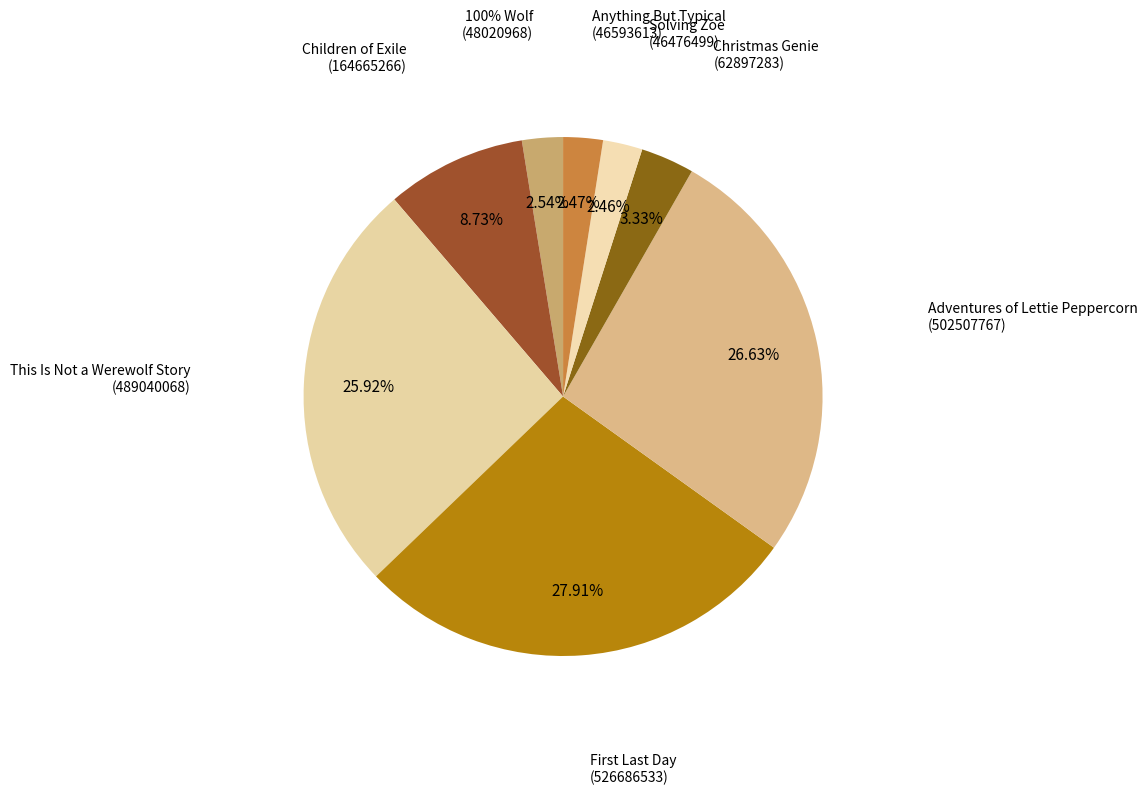

Does Children of Exile represent more than half of the total?

No